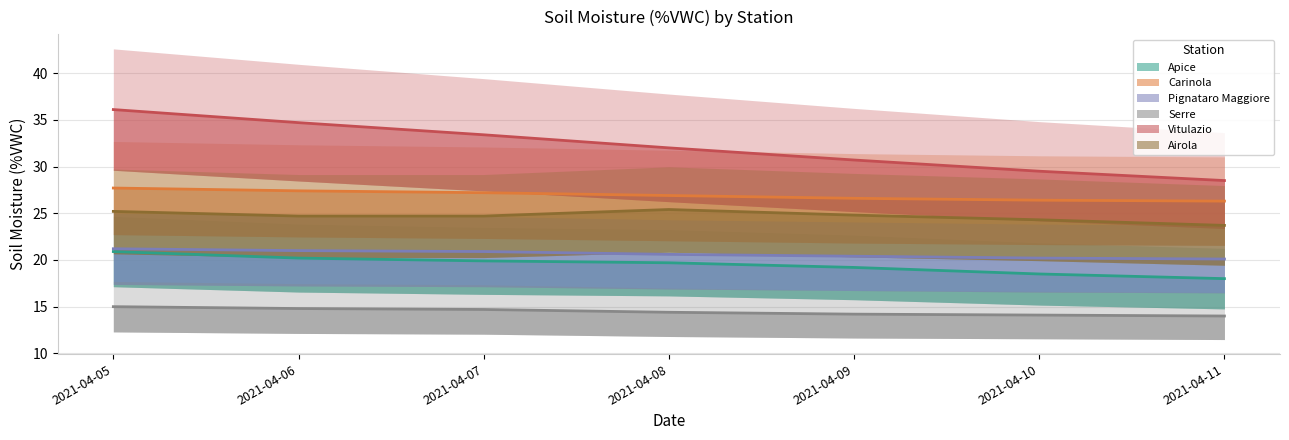

Reading left to right, list all the values displayed in this chart.

Apice: 2021-04-05=20.9	2021-04-06=20.2	2021-04-07=19.9	2021-04-08=19.7	2021-04-09=19.2	2021-04-10=18.5	2021-04-11=18.0
Carinola: 2021-04-05=27.7	2021-04-06=27.4	2021-04-07=27.2	2021-04-08=26.9	2021-04-09=26.6	2021-04-10=26.4	2021-04-11=26.3
Pignataro Maggiore: 2021-04-05=21.2	2021-04-06=21.0	2021-04-07=20.9	2021-04-08=20.6	2021-04-09=20.4	2021-04-10=20.2	2021-04-11=20.1
Serre: 2021-04-05=15.0	2021-04-06=14.8	2021-04-07=14.7	2021-04-08=14.4	2021-04-09=14.2	2021-04-10=14.1	2021-04-11=14.0
Vitulazio: 2021-04-05=36.1	2021-04-06=34.7	2021-04-07=33.4	2021-04-08=32.0	2021-04-09=30.7	2021-04-10=29.5	2021-04-11=28.5
Airola: 2021-04-05=25.2	2021-04-06=24.7	2021-04-07=24.7	2021-04-08=25.4	2021-04-09=24.8	2021-04-10=24.3	2021-04-11=23.7